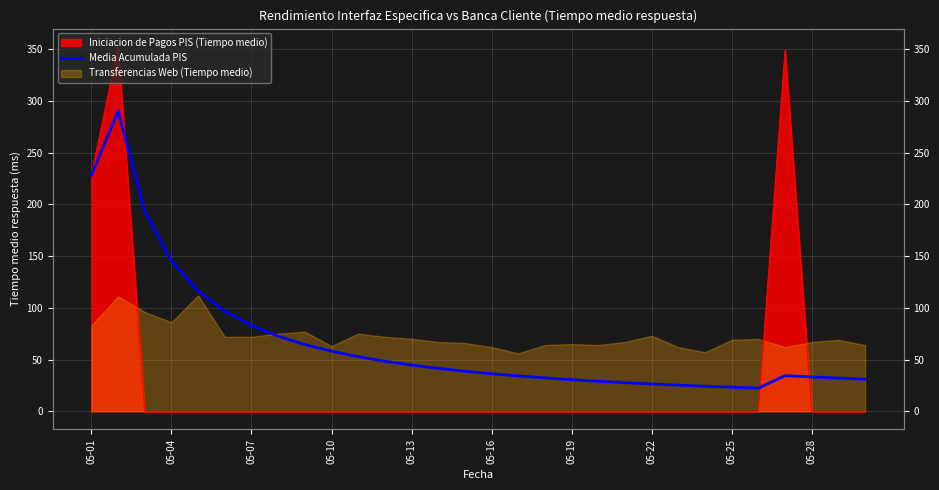

What is the value of the 29th point from the left?

32.1